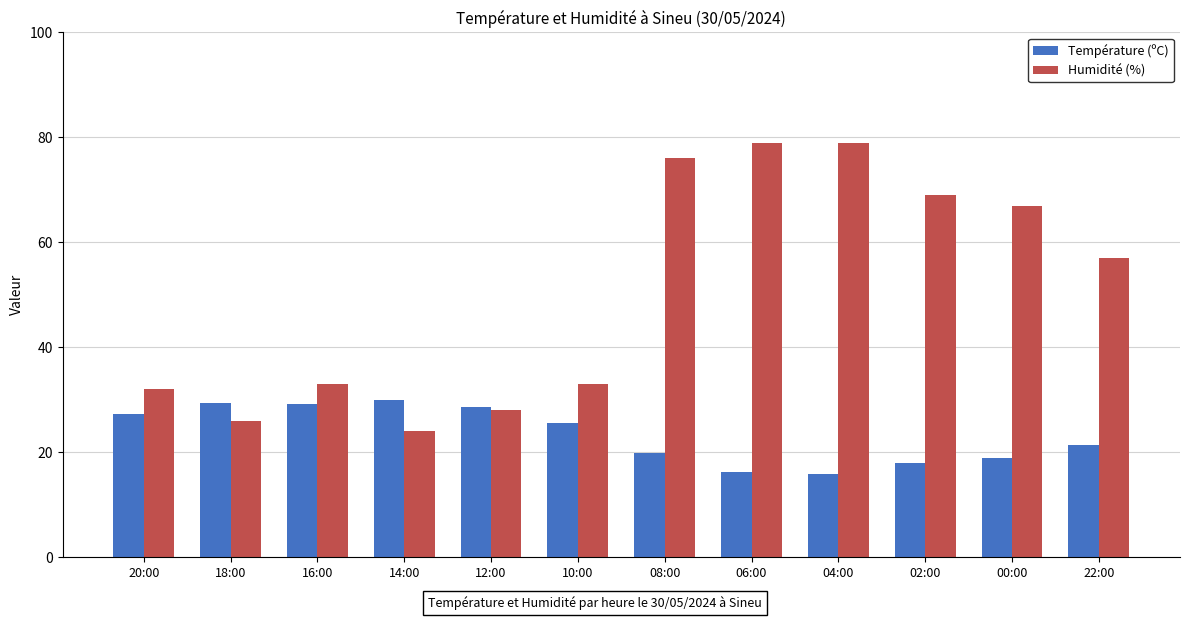

How many values in the Température (ºC) series exceed 25?

6